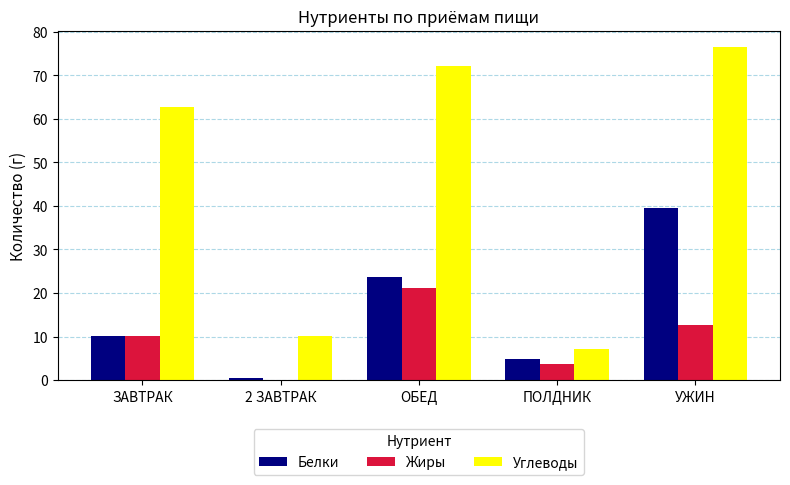

Which series changed the most between ЗАВТРАК and УЖИН?

Белки